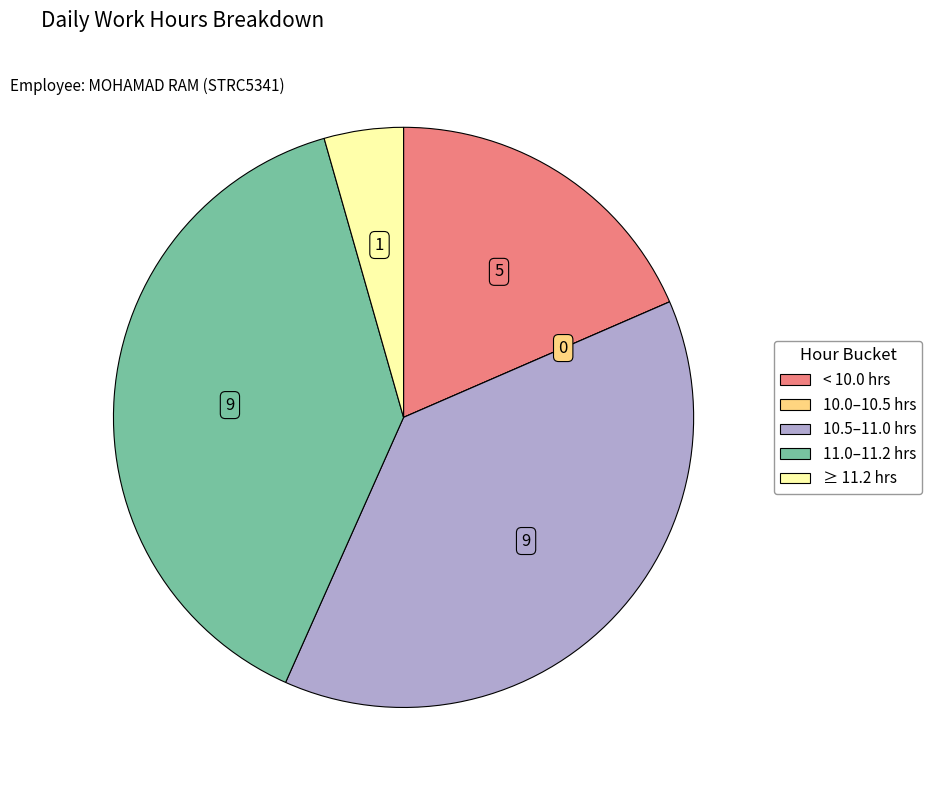

Is there a majority slice in this chart?

No